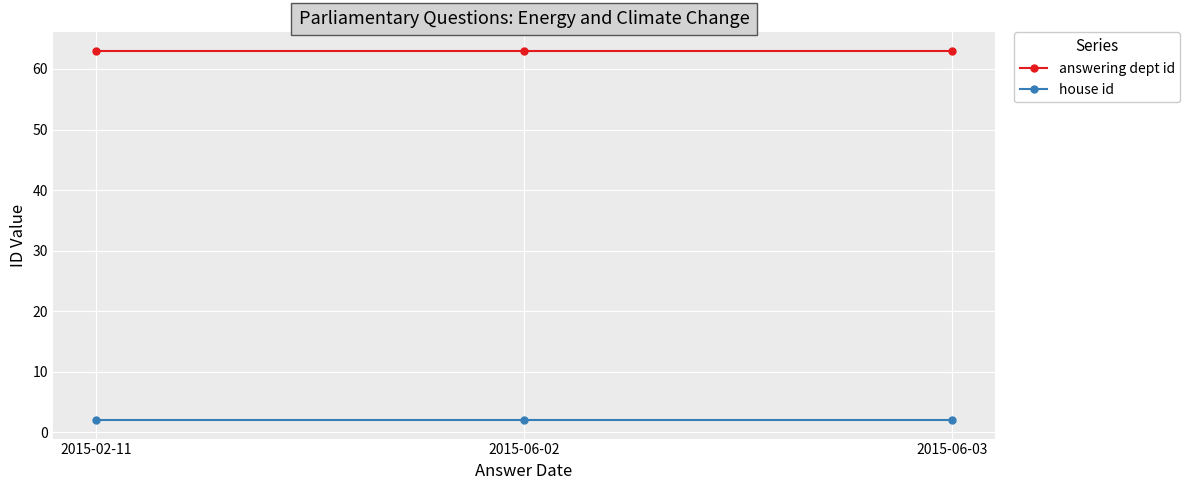

What is the label of the 3rd point from the right?

2015-02-11